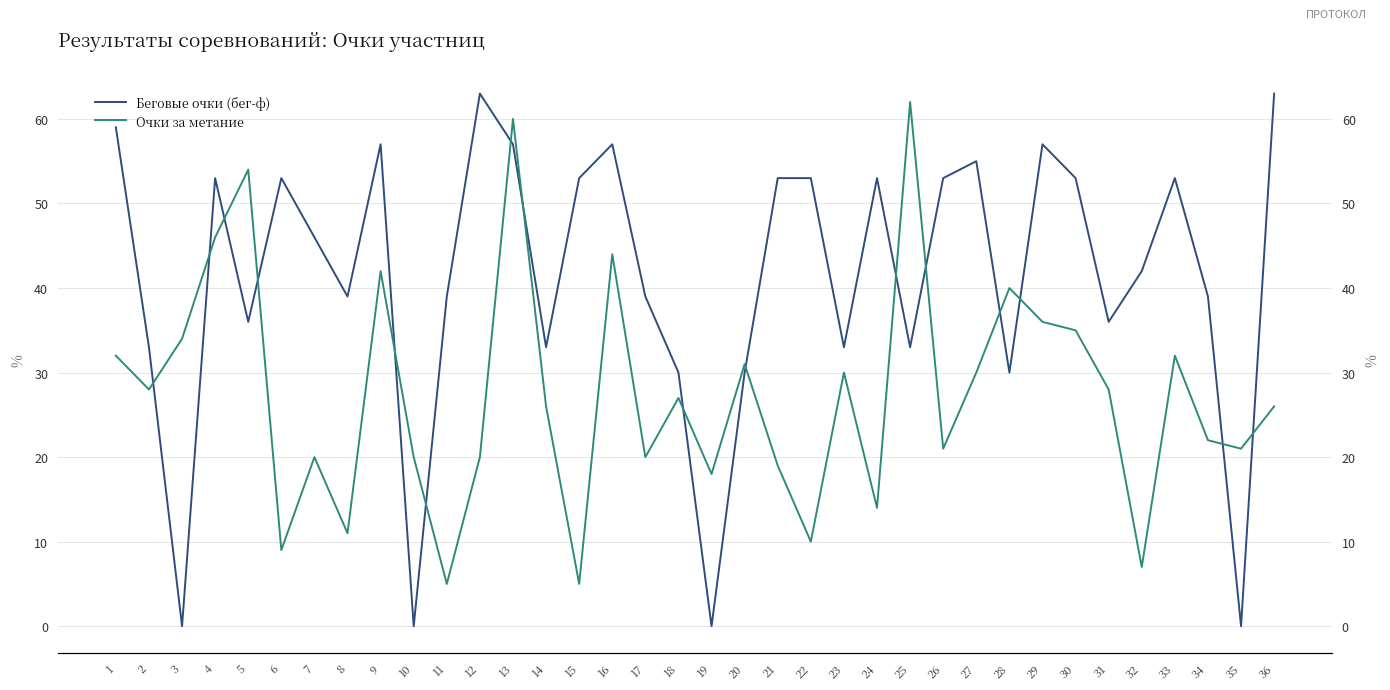

In Беговые очки (бег-ф), how many points are lower than both neighbors (excluding endpoints)?

11